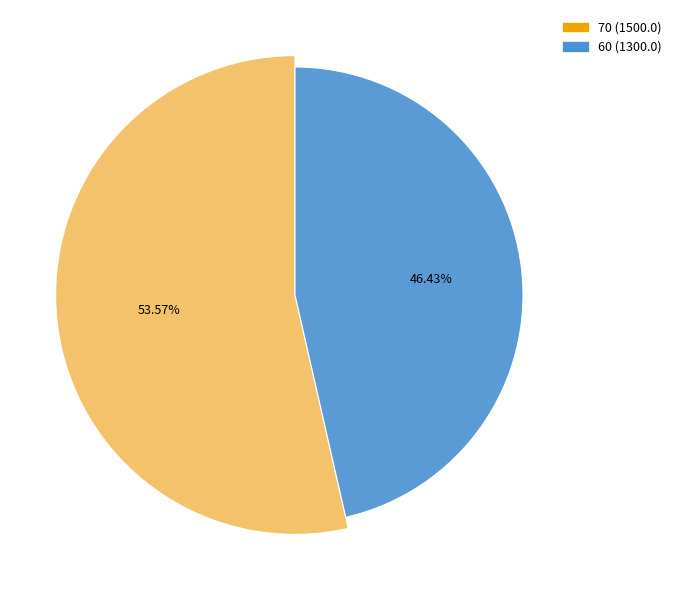

Which slice represents more than half of the pie?

70